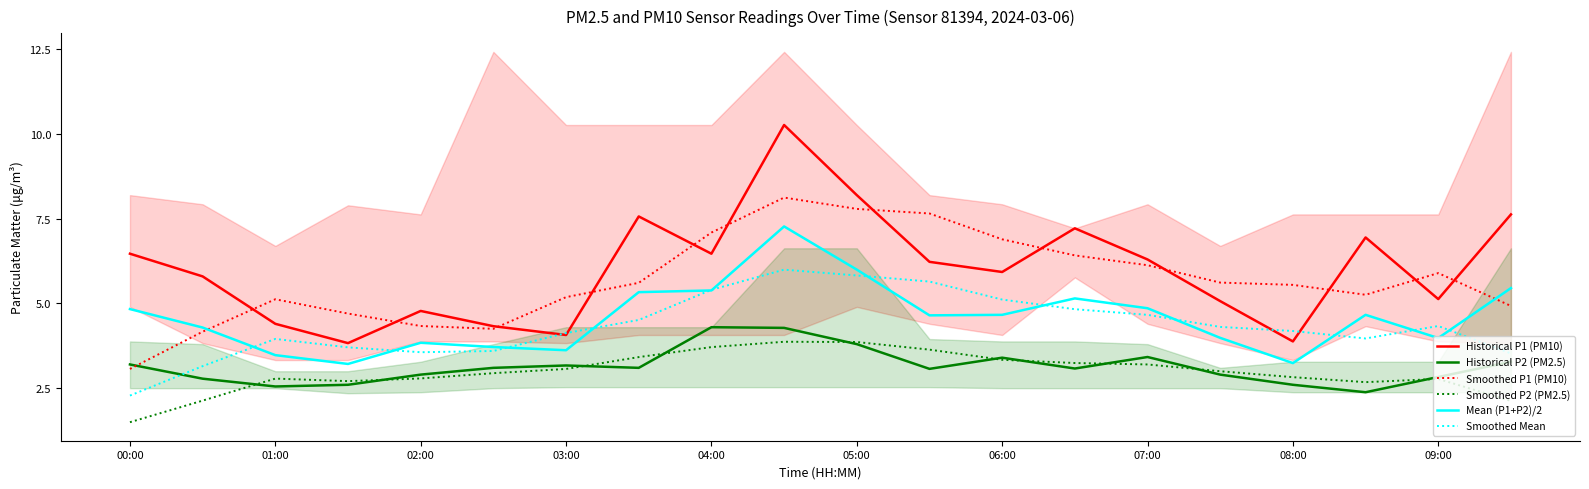

True or false: Historical P1 (PM10) and Historical P2 (PM2.5) cross at least once.

False